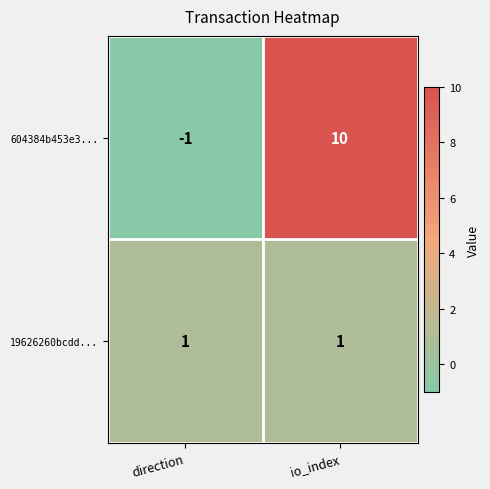

Where is 604384b453e3... nearest to the value 4?

direction